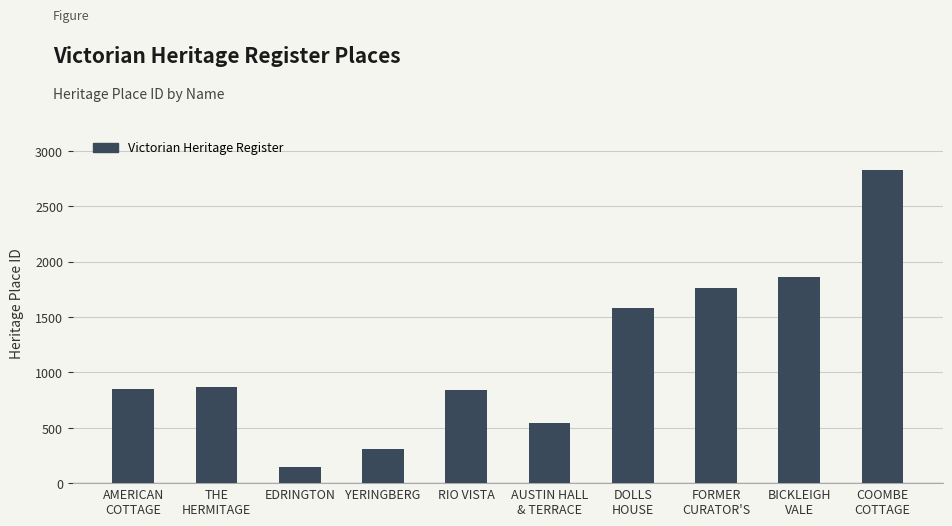

Where is the data nearest to the value 1486?

DOLLS
HOUSE